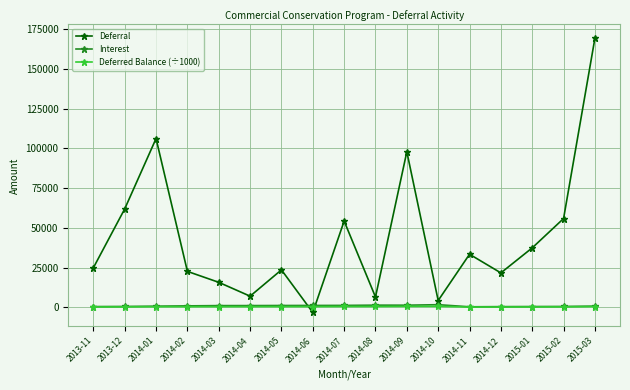

True or false: Deferral has a value of -3291.0 at 2014-06.

True